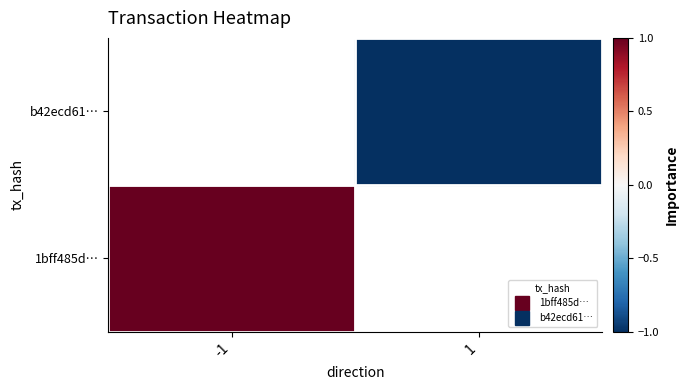

How many series are shown in this chart?

2